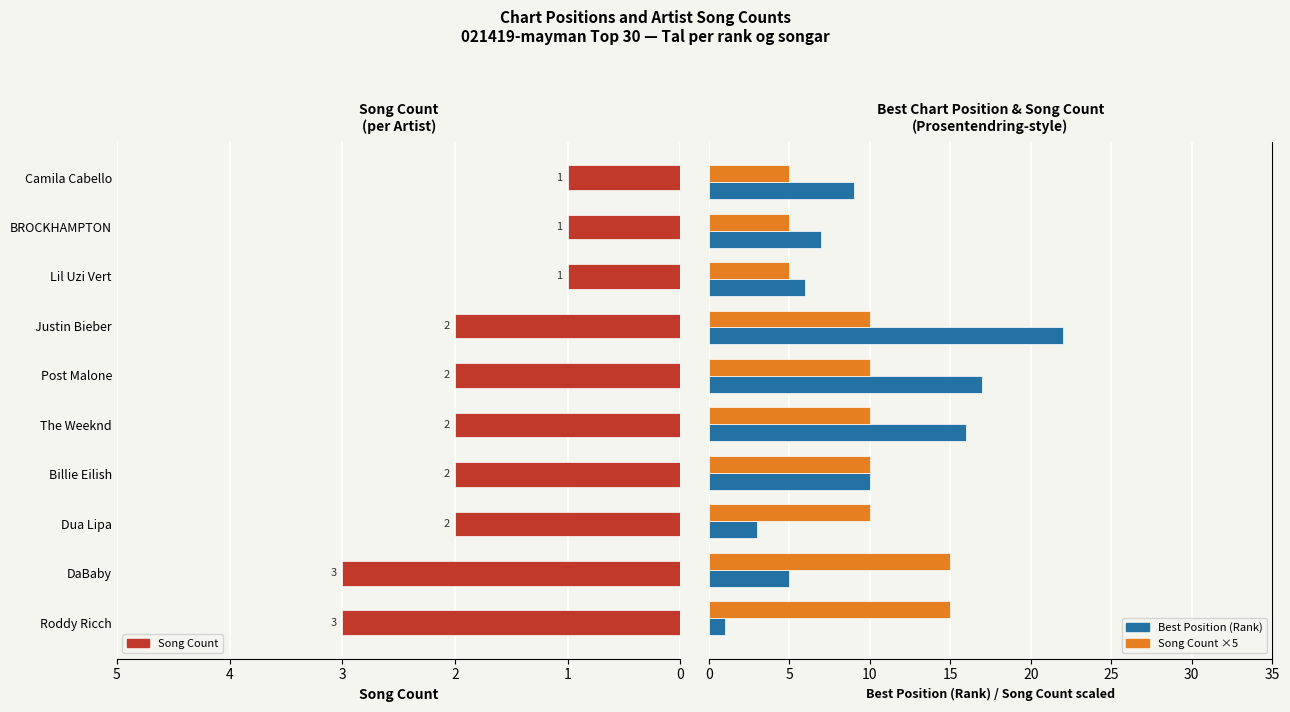

The value of Song Count at Lil Uzi Vert is 1. True or false?

True